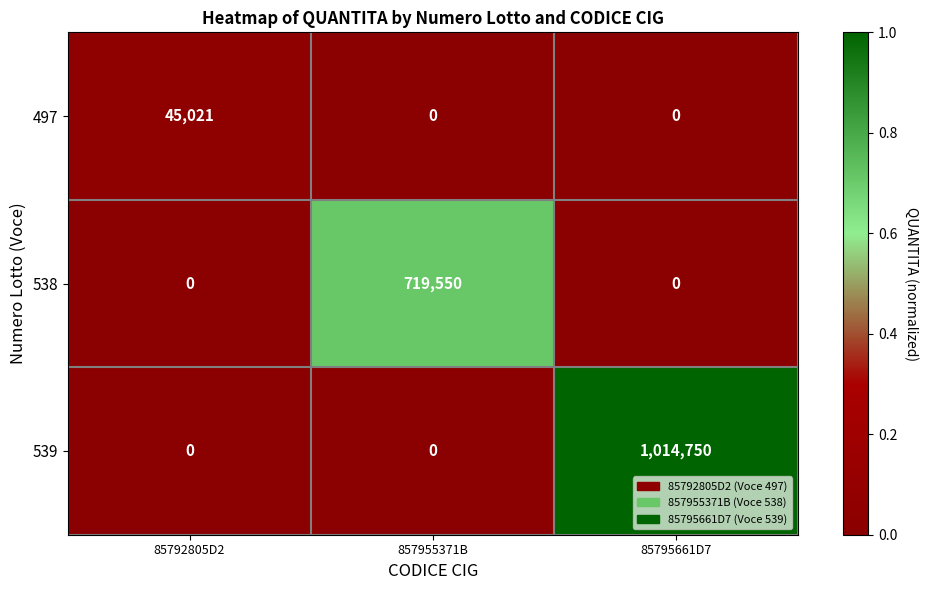

What is the greatest value displayed?

1014750